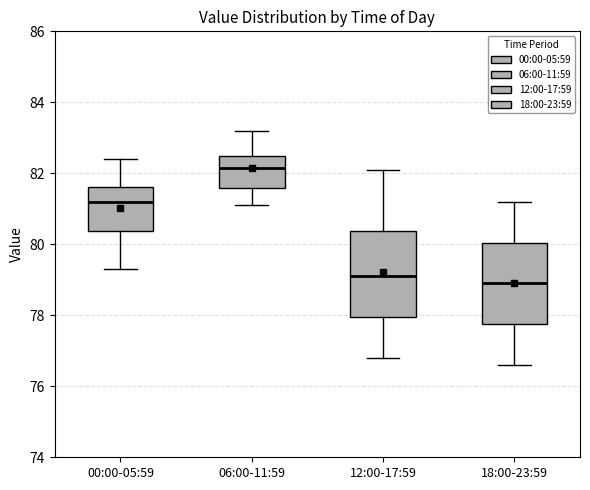

Reading left to right, read every box against the y-axis: the position of its median line, the range the box covers, and the ends of its whiskers. The values are not printed on the chart, so give them approximately, as read against the axis.

00:00-05:59: median 81.2, box 80.4 to 81.6, whiskers 79.4 to 82.4
06:00-11:59: median 82.2, box 81.6 to 82.6, whiskers 81.2 to 83.2
12:00-17:59: median 79.2, box 78.0 to 80.4, whiskers 76.8 to 82.2
18:00-23:59: median 79.0, box 77.8 to 80.0, whiskers 76.6 to 81.2